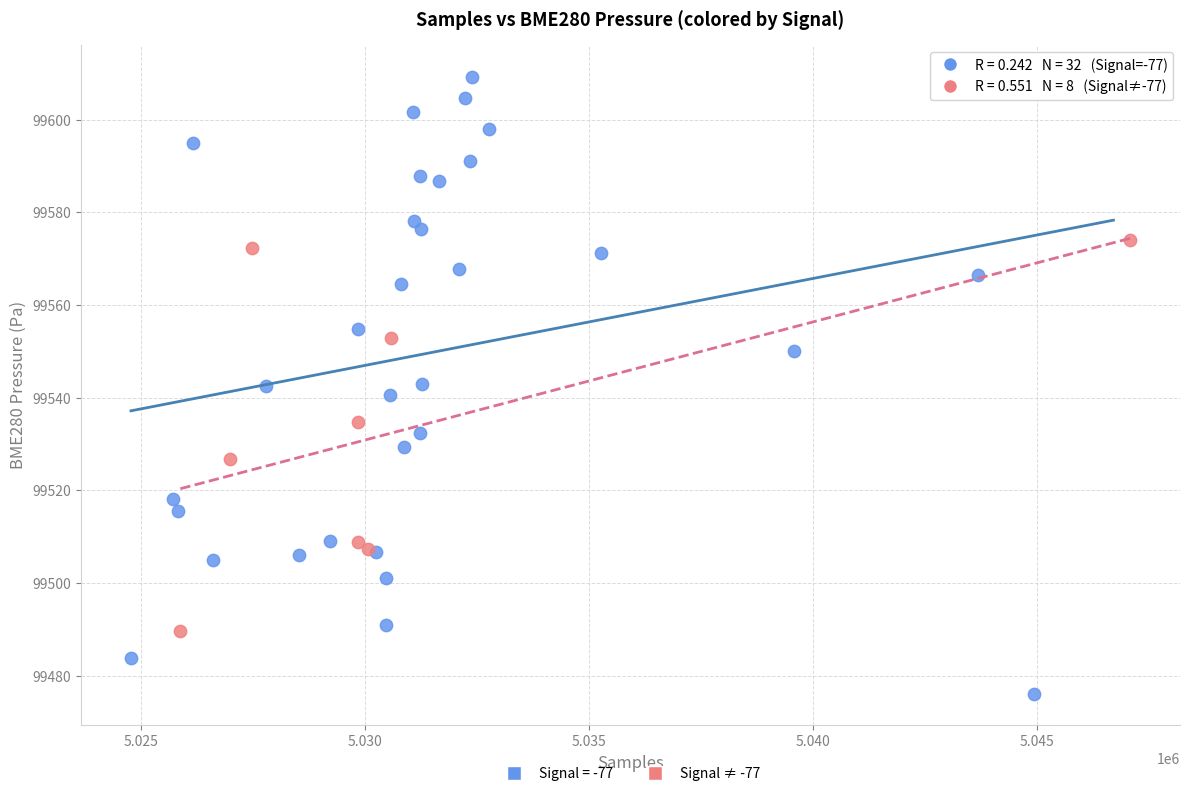

Which series has the largest Y range (max minus min)?

Signal = -77